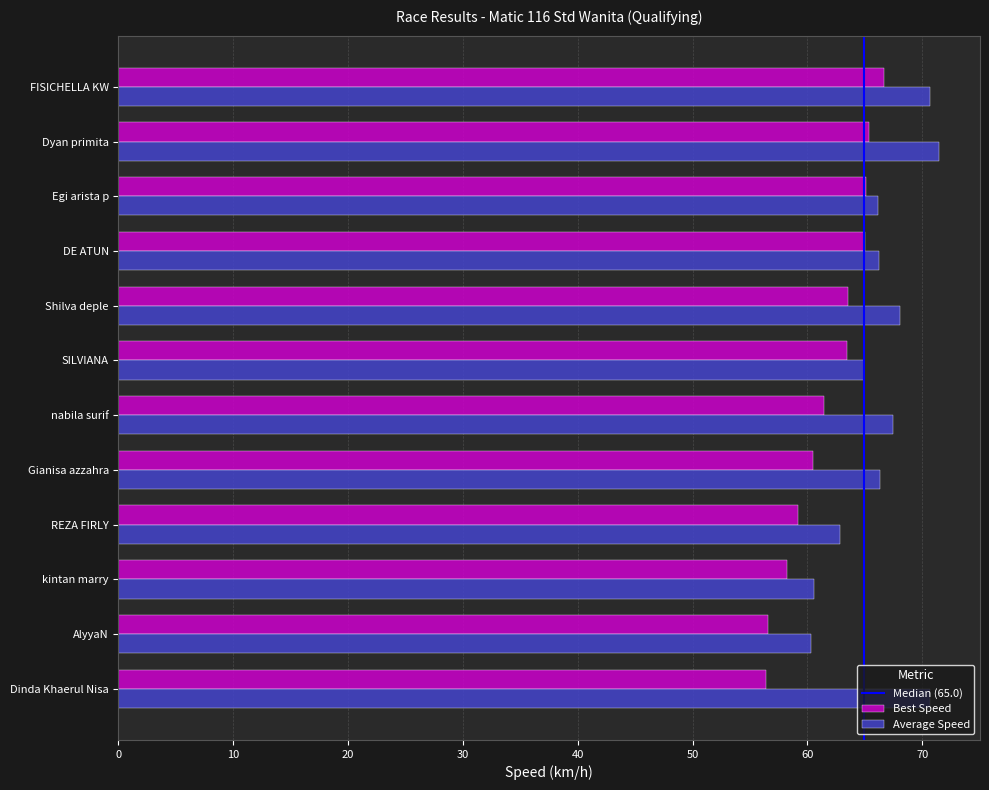

Is it true that Best Speed equals 61.4 at nabila surif?

True